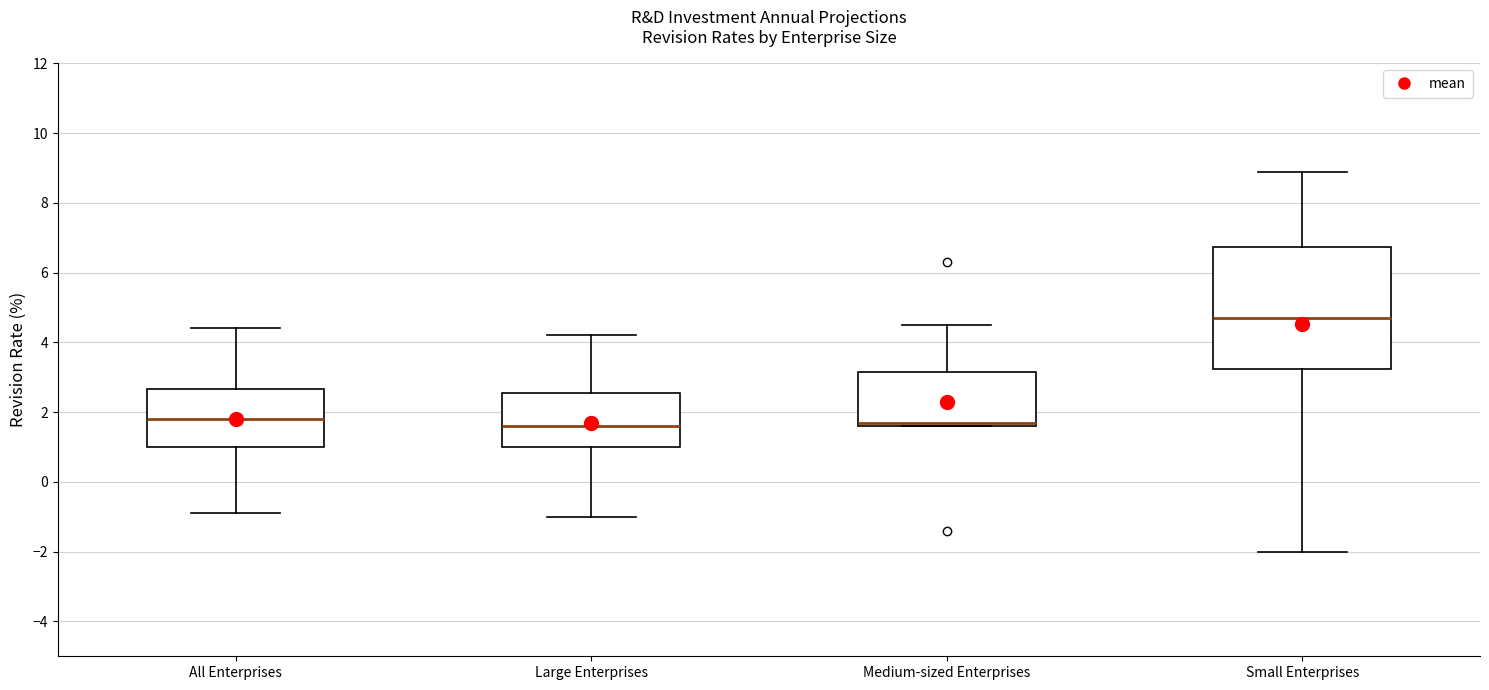

Reading left to right, transcribe this box plot: for each box, give where its median line is, the range the box spans, and where its two whiskers end, as read against the y-axis. The values are not printed on the chart, so give them approximately, as read against the axis.

All Enterprises: median 1.8, box 1.0 to 2.6, whiskers -0.8 to 4.4
Large Enterprises: median 1.6, box 1.0 to 2.6, whiskers -1.0 to 4.2
Medium-sized Enterprises: median 1.8, box 1.6 to 3.2, whiskers 1.6 to 4.6
Small Enterprises: median 4.8, box 3.2 to 6.8, whiskers -2.0 to 9.0